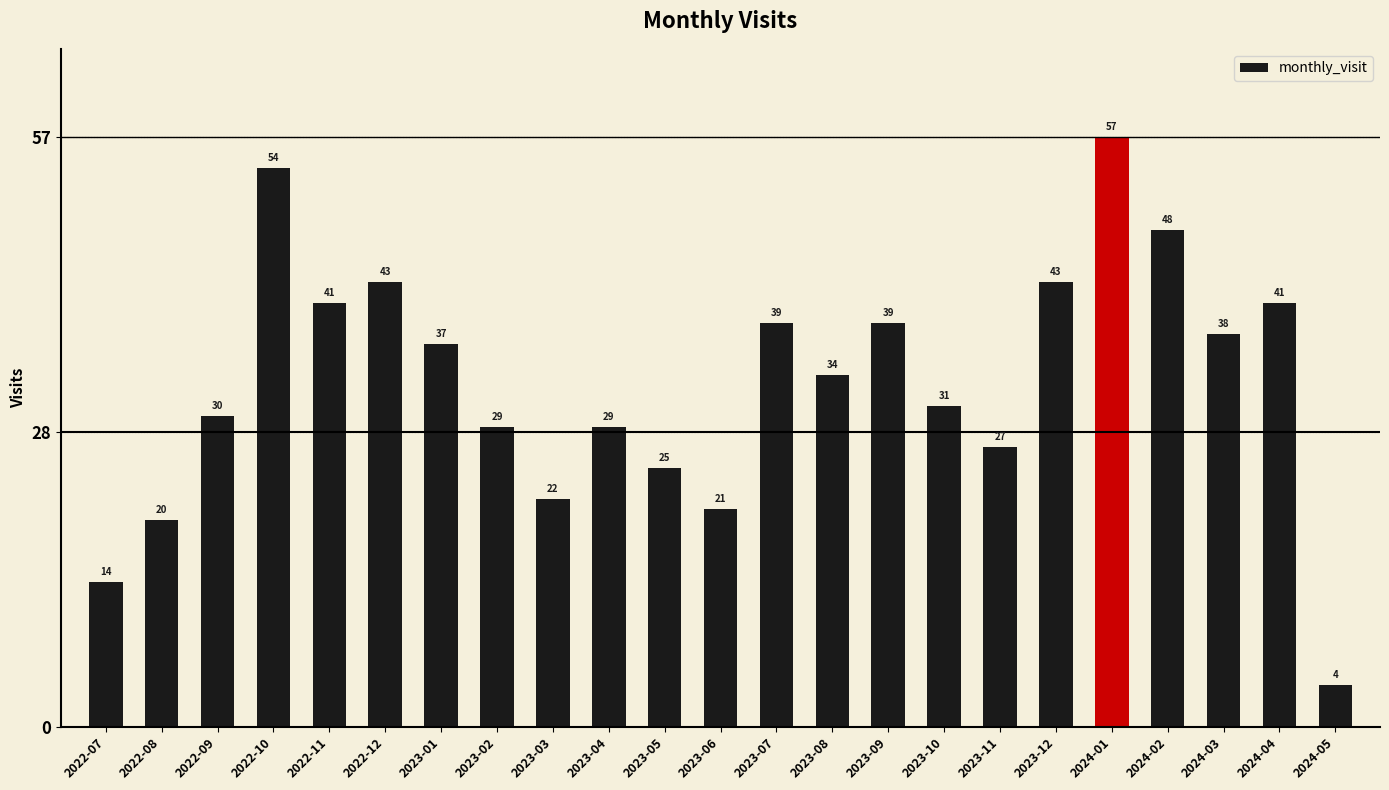

True or false: the data shows 68 at 2024-04.

False